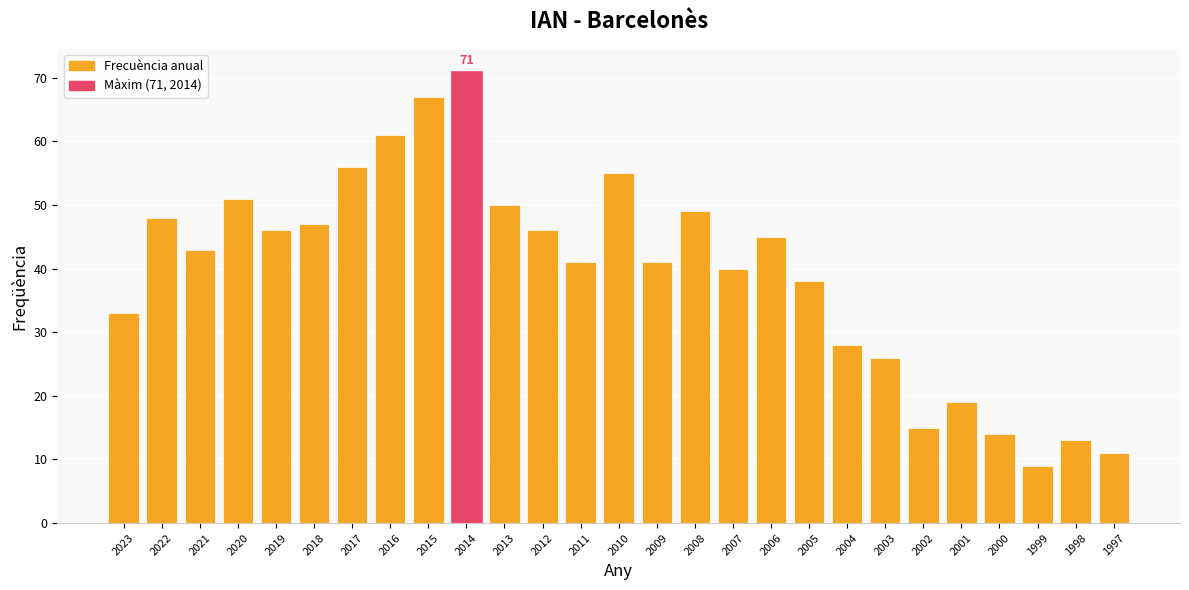

True or false: the data shows 29 at 2021.

False